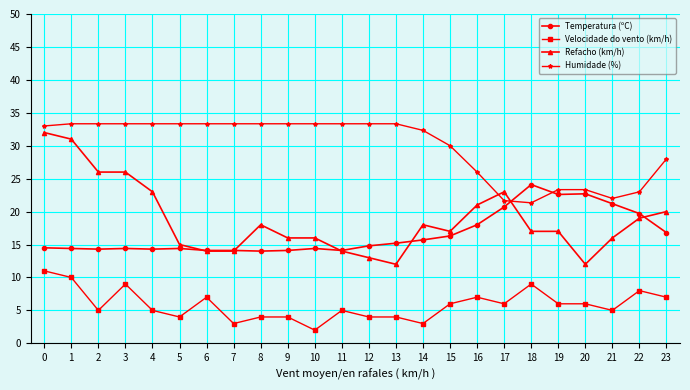

Count the number of data series in this chart.

4